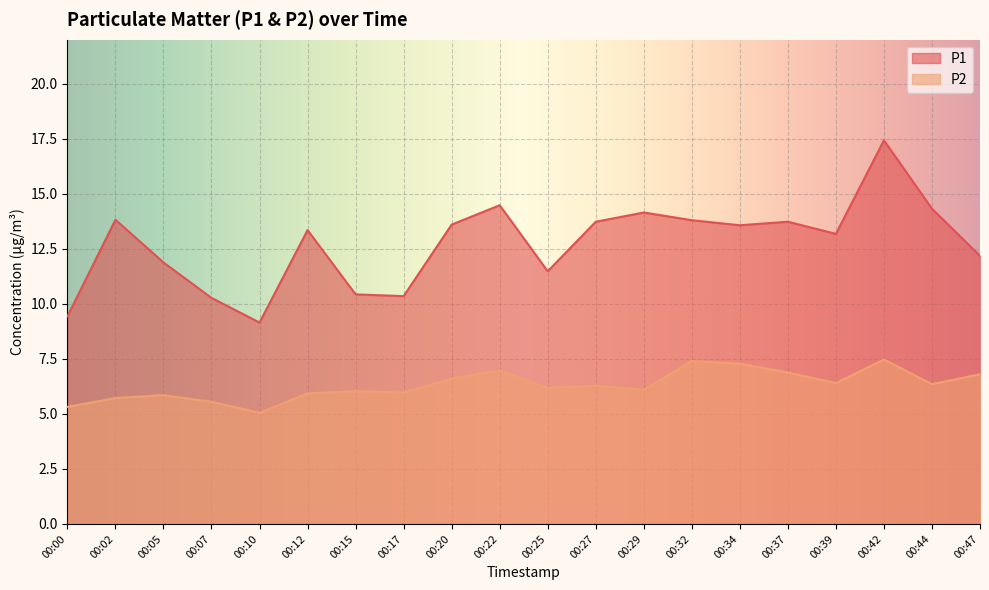

List the labels in order of P2 value, largest first.

00:42, 00:32, 00:34, 00:22, 00:37, 00:47, 00:20, 00:39, 00:44, 00:27, 00:25, 00:29, 00:15, 00:17, 00:12, 00:05, 00:02, 00:07, 00:00, 00:10